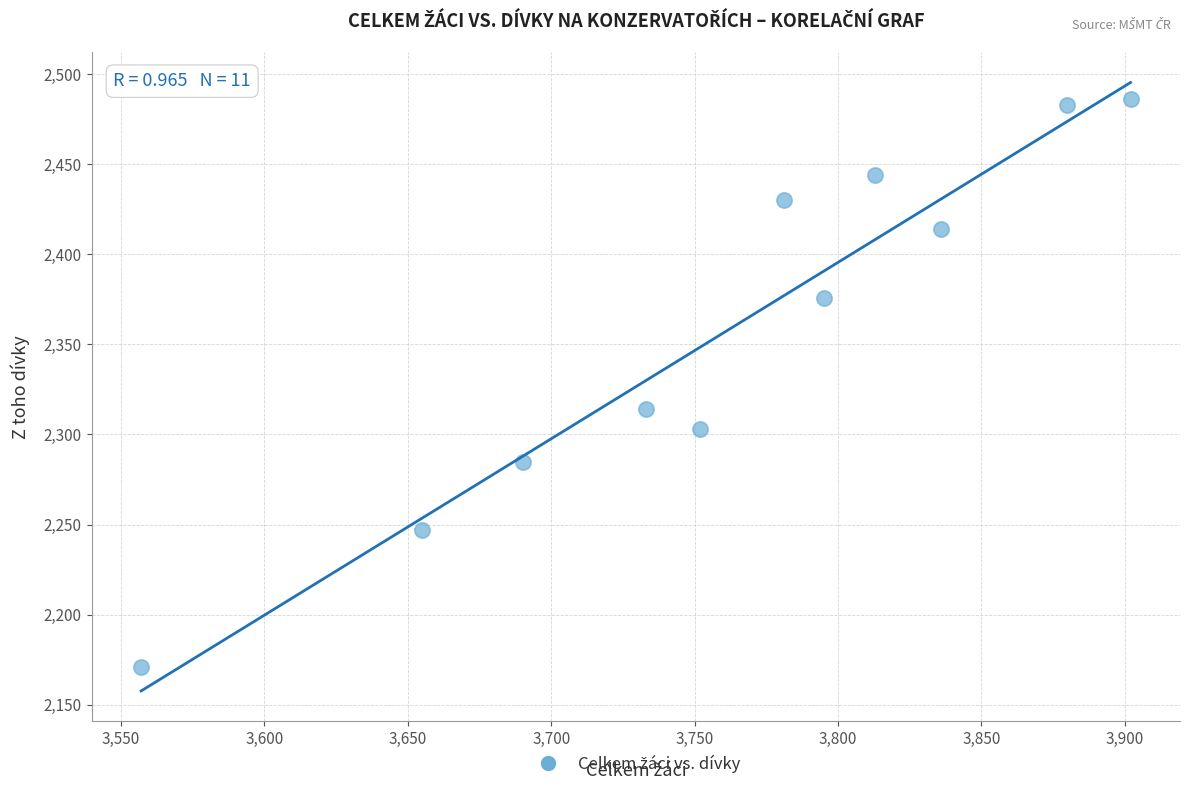

What Y value in the scatter plot is closest to 2328?

2314